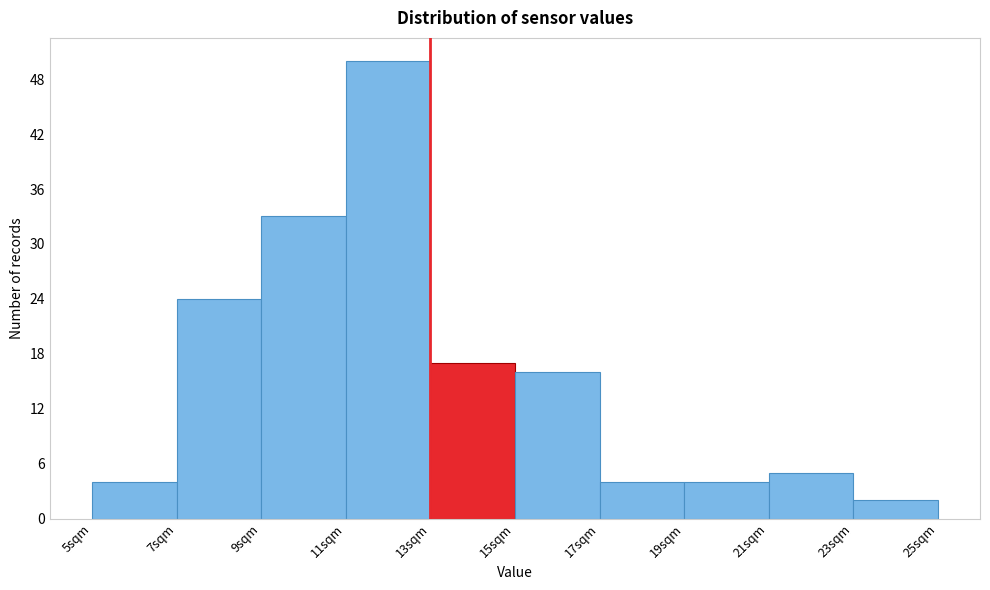

Reading left to right, list every bar in this chart as the range it spans on the x-axis followed by its height. The values are not printed on the chart, so give them approximately, as read against the axis.

5 to 7: 4
7 to 9: 24
9 to 11: 33
11 to 13: 50
13 to 15: 17
15 to 17: 16
17 to 19: 4
19 to 21: 4
21 to 23: 5
23 to 25: 2